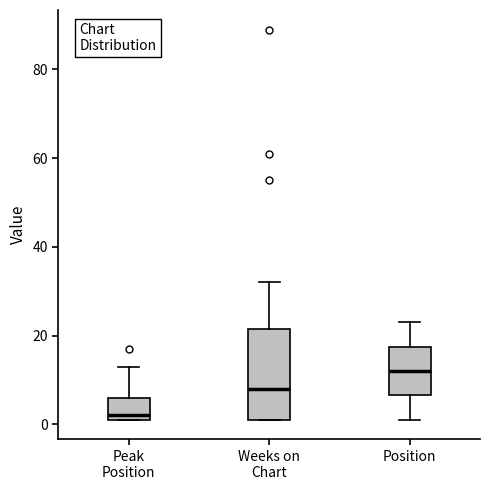

Reading left to right, transcribe this box plot: for each box, give where its median line is, the range the box spans, and where its two whiskers end, as read against the y-axis. The values are not printed on the chart, so give them approximately, as read against the axis.

Peak Position: median 2 (just above the box's lower edge), box 2 to 6, whiskers 2 to 14
Weeks on Chart: median 8, box 2 to 22, whiskers 2 to 32
Position: median 12, box 6 to 18, whiskers 2 to 24